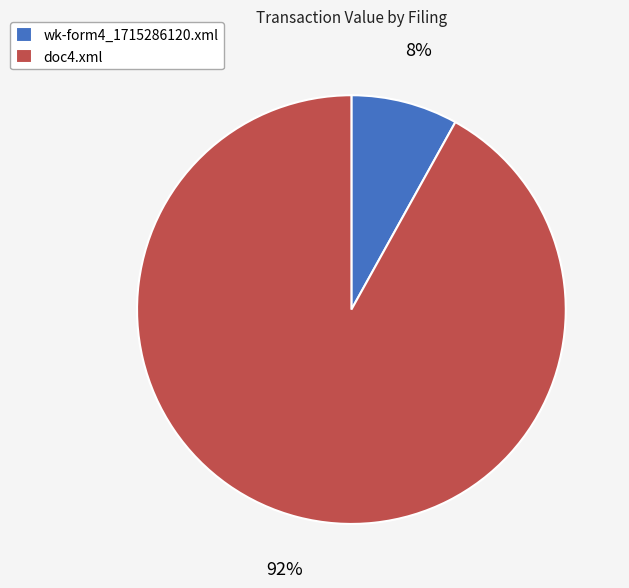

What is the majority slice?

doc4.xml